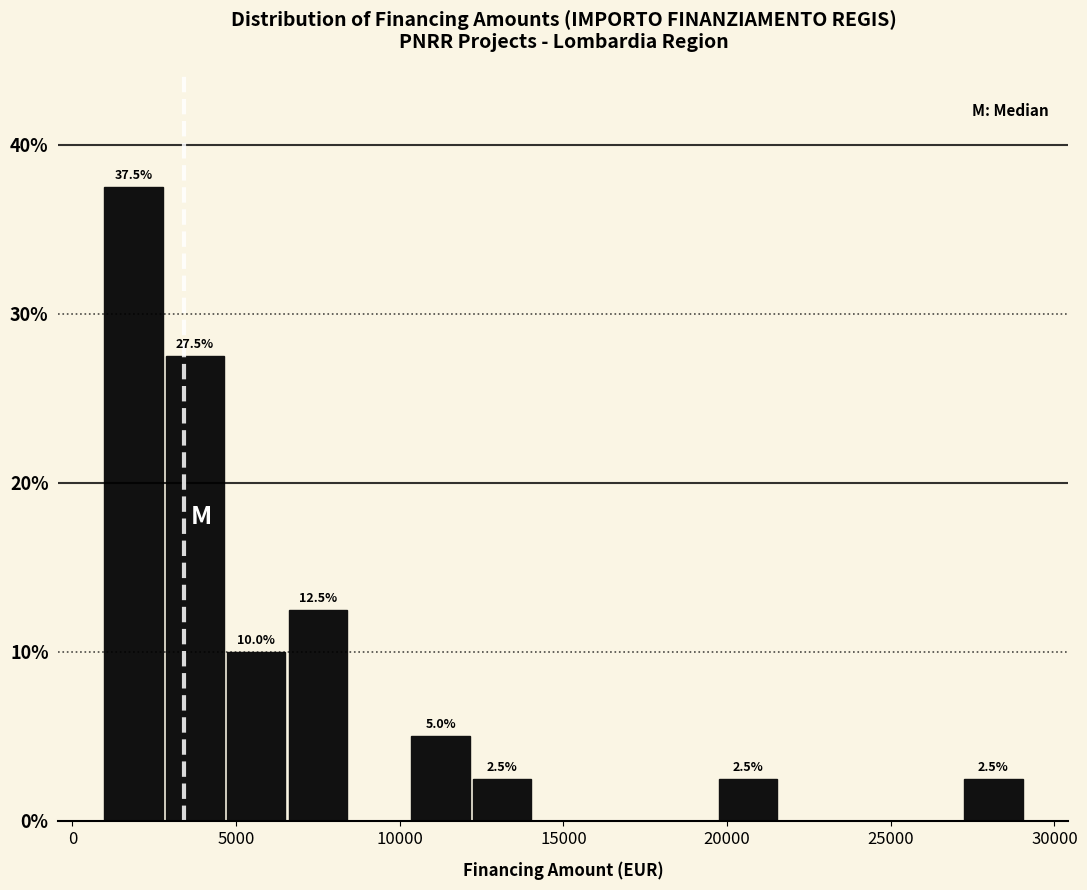

Around what value on the x-axis is the tallest bar? Give the approximate position of its centre, as read against the axis.

2000